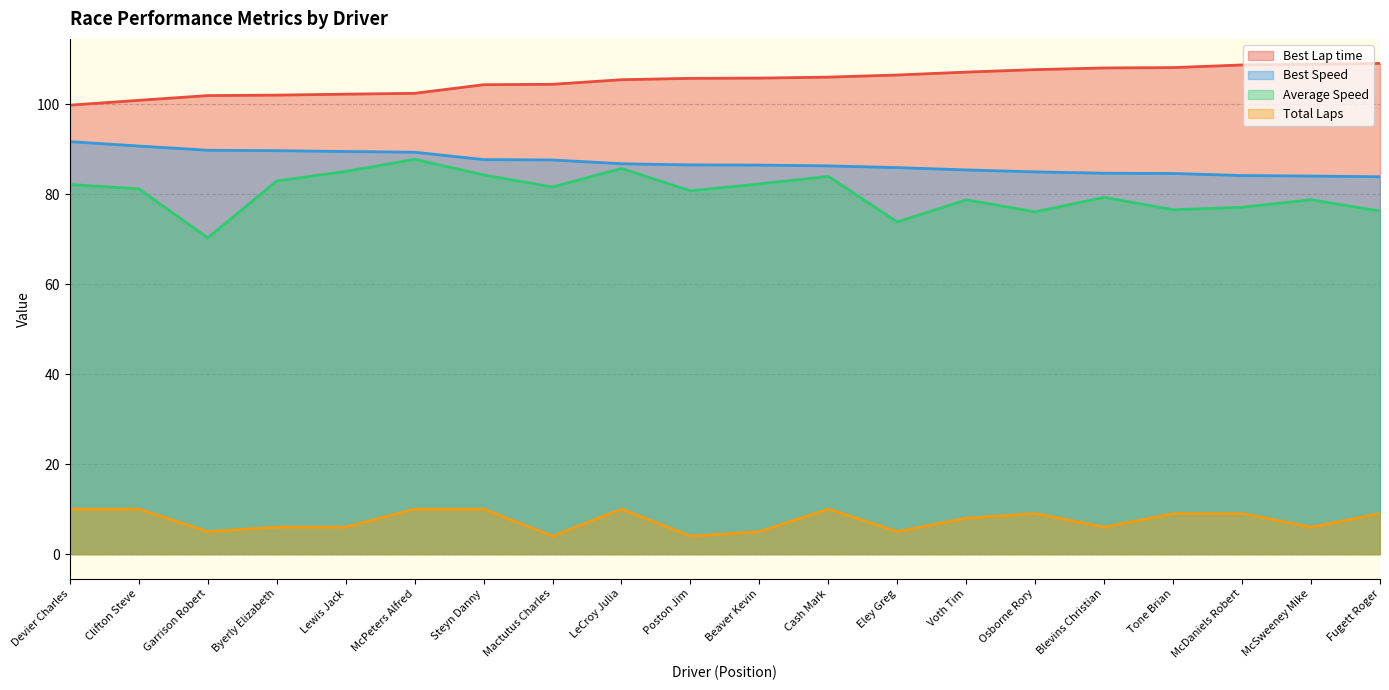

What is the sum of the Average Speed values at Poston Jim and Beaver Kevin?

163.0